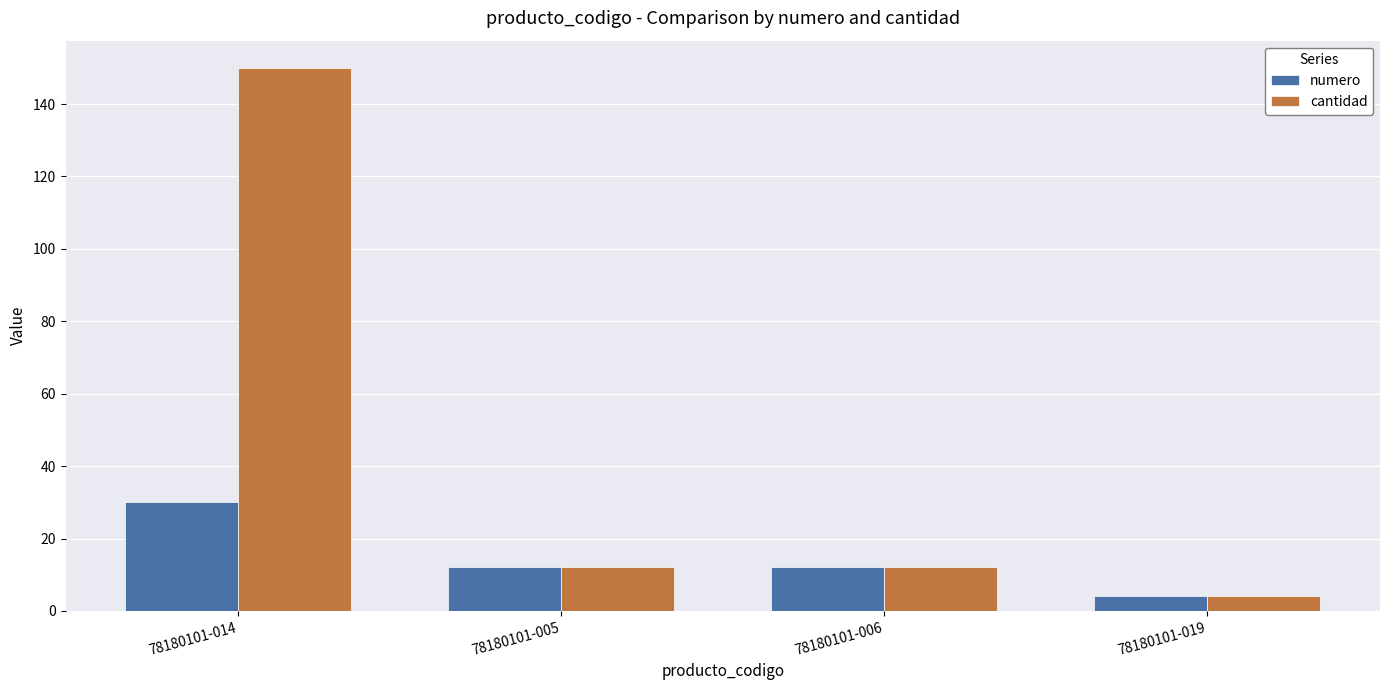

What is the sum of all numero values?

58